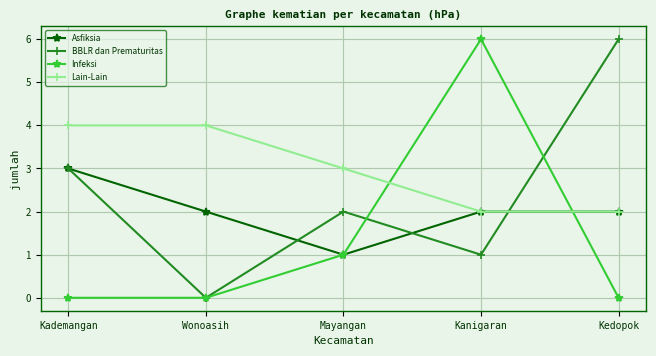

Rank the series by their average value, from lowest to highest.

Infeksi, Asfiksia, BBLR dan Prematuritas, Lain-Lain